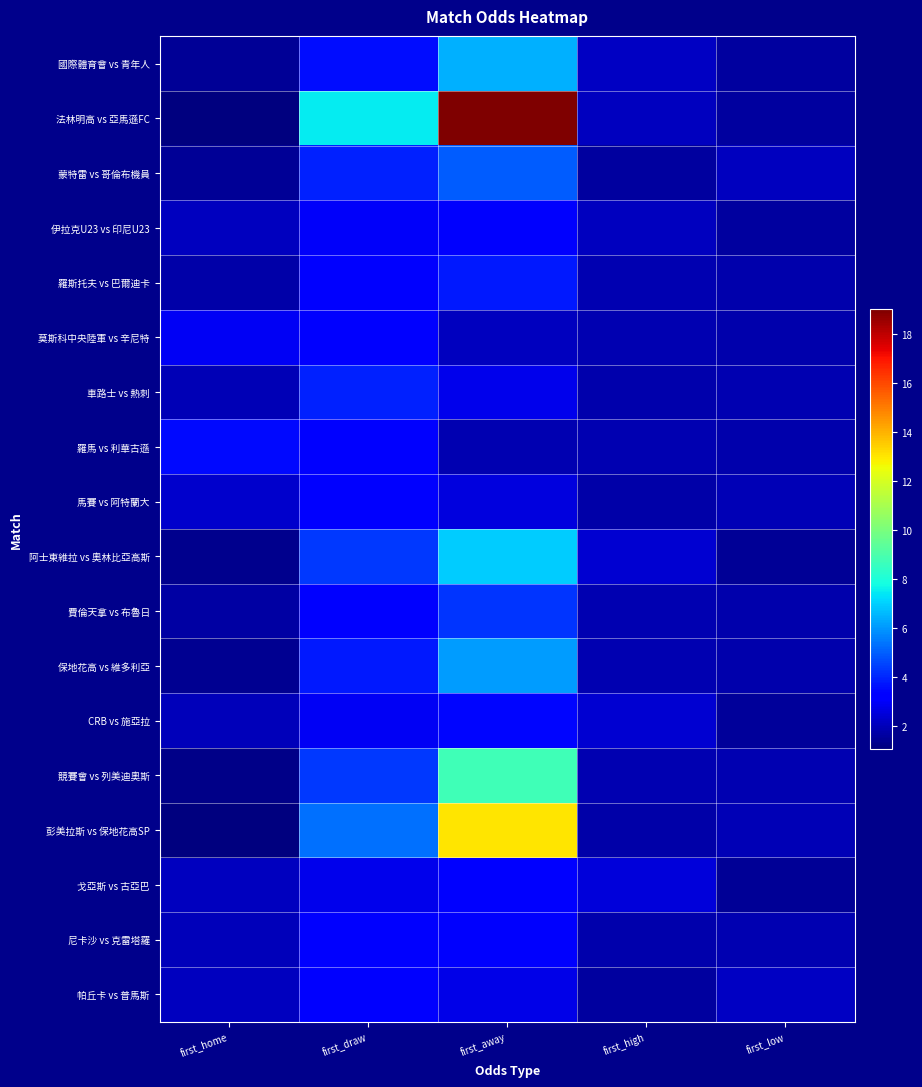

Rank the series by their maximum value, from highest to lowest.

法林明高 vs 亞馬遜FC, 彭美拉斯 vs 保地花高SP, 競賽會 vs 列美迪奧斯, 阿士東維拉 vs 奧林比亞高斯, 國際體育會 vs 青年人, 保地花高 vs 維多利亞, 蒙特雷 vs 哥倫布機員, 費倫天拿 vs 布魯日, 車路士 vs 熱刺, 羅斯托夫 vs 巴爾迪卡, 羅馬 vs 利華古遜, CRB vs 施亞拉, 戈亞斯 vs 古亞巴, 帕丘卡 vs 普馬斯, 馬賽 vs 阿特蘭大, 尼卡沙 vs 克雷塔羅, 莫斯科中央陸軍 vs 辛尼特, 伊拉克U23 vs 印尼U23